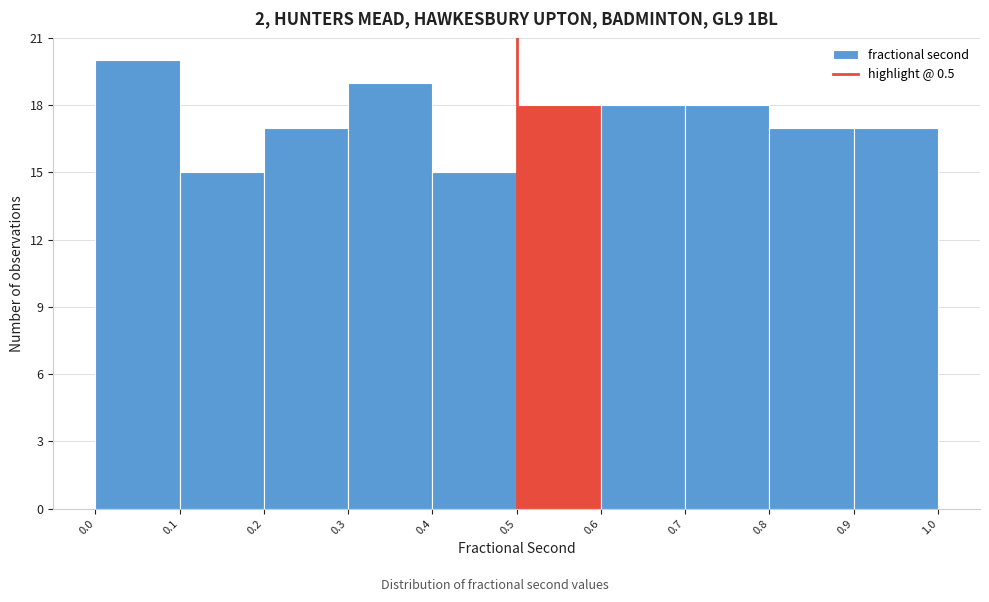

Reading left to right, list every bar in this chart as the range it spans on the x-axis followed by its height. The values are not printed on the chart, so give them approximately, as read against the axis.

0.0 to 0.1: 20
0.1 to 0.2: 15
0.2 to 0.3: 17
0.3 to 0.4: 19
0.4 to 0.5: 15
0.5 to 0.6: 18
0.6 to 0.7: 18
0.7 to 0.8: 18
0.8 to 0.9: 17
0.9 to 1.0: 17